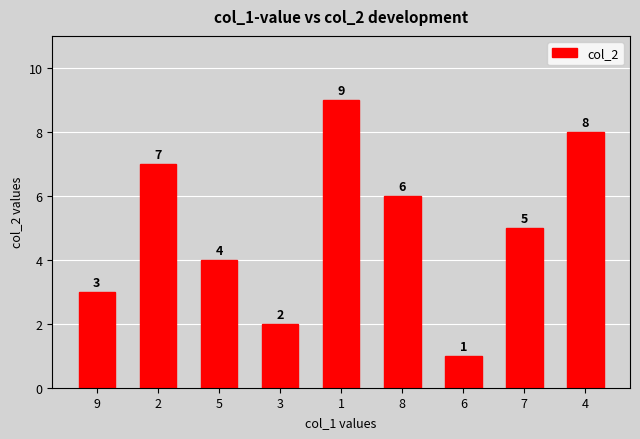

What is the label of the 7th bar from the left?

6